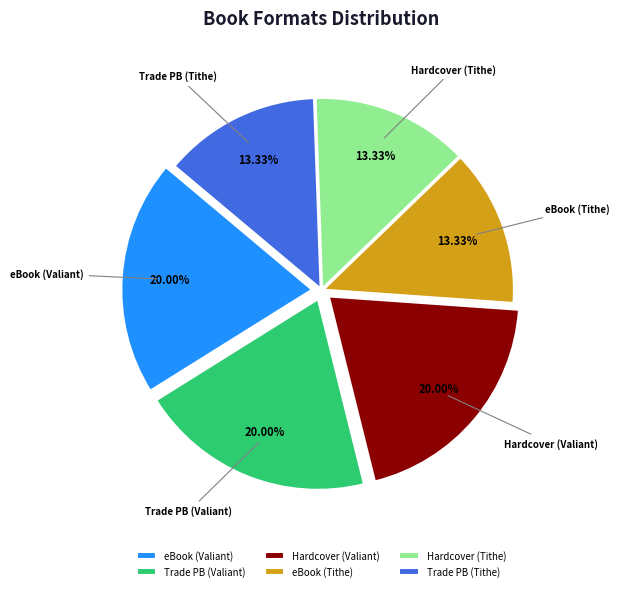

What is the ratio of the value at eBook (Tithe) to the value at Trade PB (Valiant)?

0.7